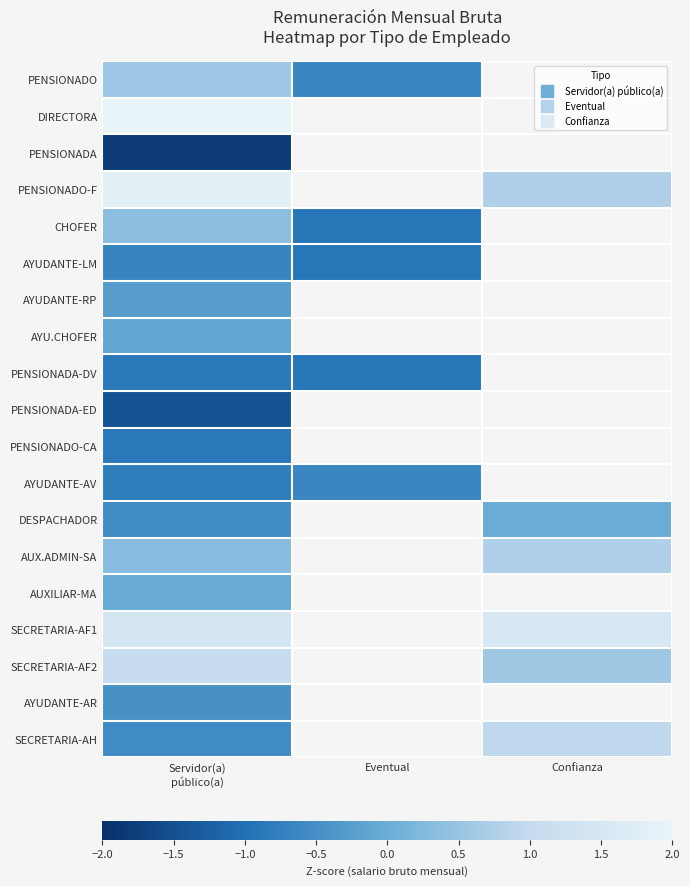

At how many categories does at least one series exceed 0?

2